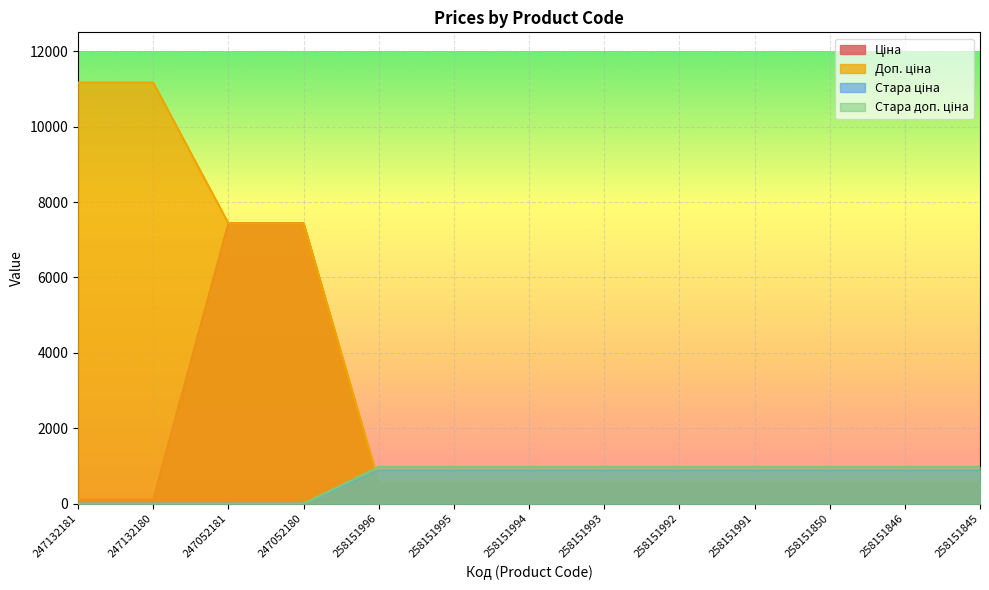

List the labels in order of Стара ціна value, smallest first.

247132181, 247132180, 247052181, 247052180, 258151996, 258151995, 258151994, 258151993, 258151992, 258151991, 258151850, 258151846, 258151845